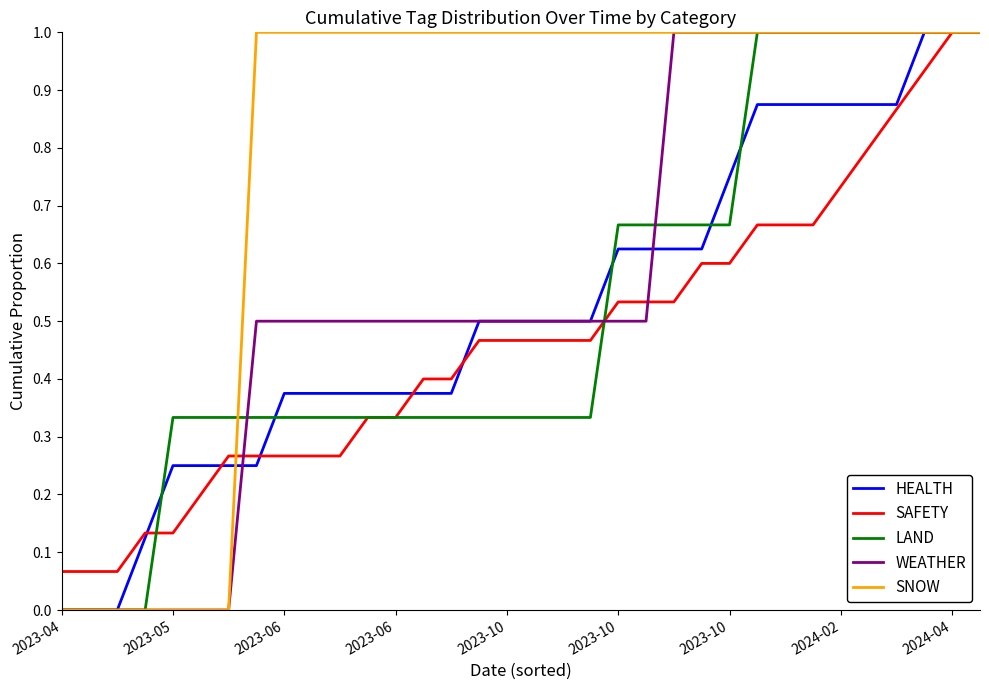

Which series has the largest total across all categories?

SNOW